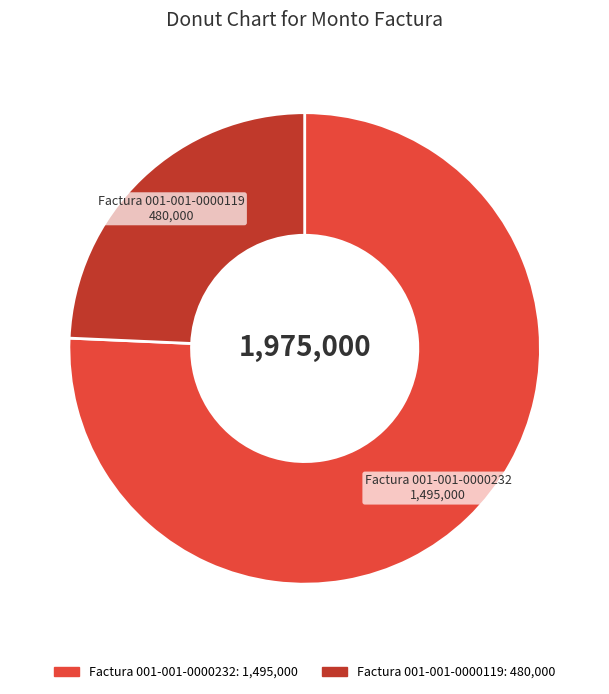

Do Factura 001-001-0000119 and Factura 001-001-0000232 together represent more than half of the pie?

Yes